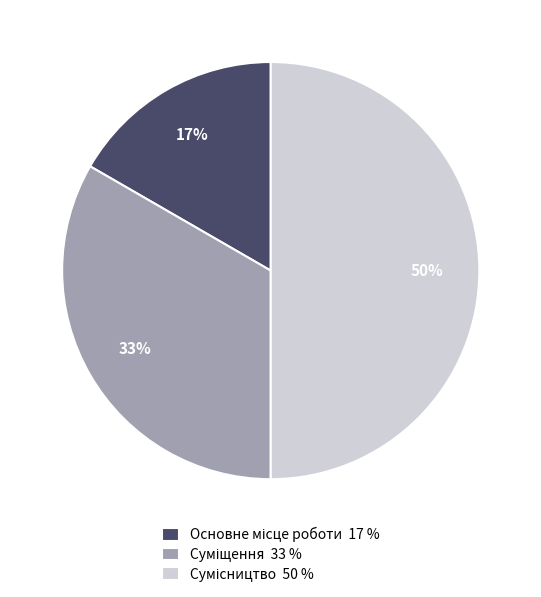

To the nearest percent, what is the difference between the largest and smallest slice percentages?

33%